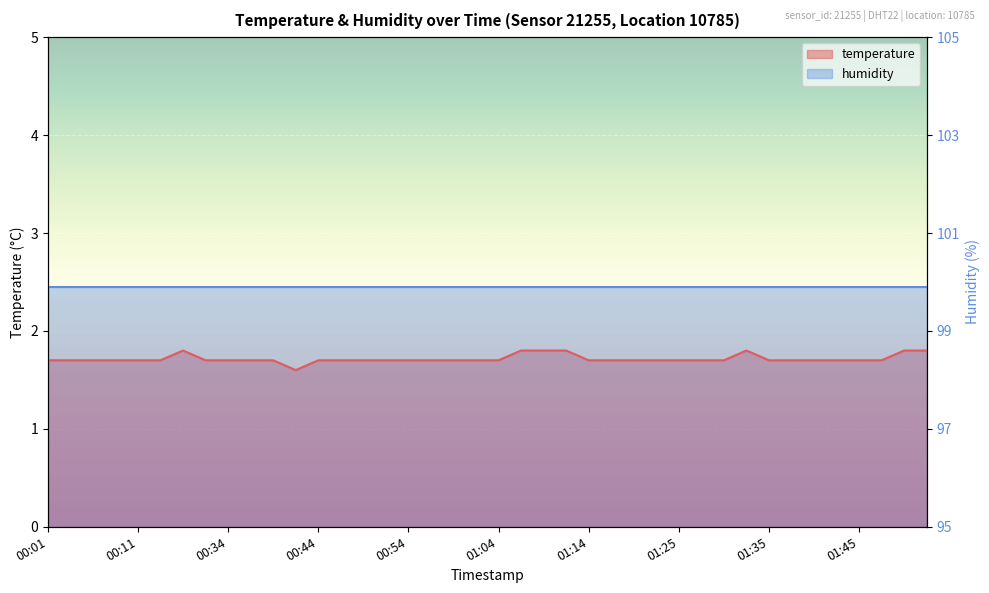

List the labels in order of value, largest first.

00:16, 01:06, 01:09, 01:12, 01:33, 01:50, 01:53, 00:01, 00:03, 00:06, 00:08, 00:11, 00:13, 00:31, 00:34, 00:36, 00:39, 00:44, 00:46, 00:49, 00:51, 00:54, 00:56, 00:59, 01:01, 01:04, 01:14, 01:17, 01:20, 01:22, 01:25, 01:28, 01:30, 01:35, 01:38, 01:40, 01:43, 01:45, 01:48, 00:41